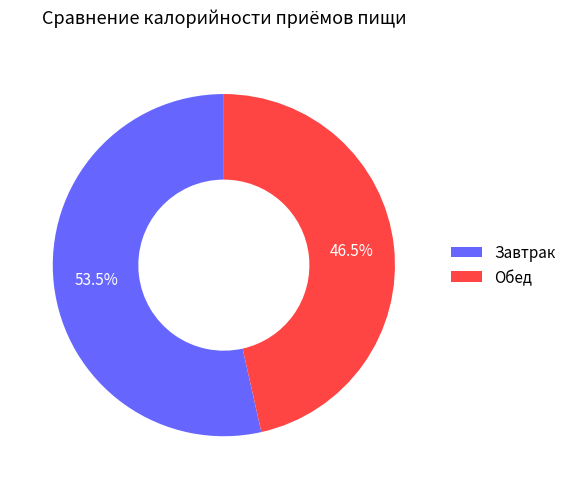

Which has a higher value, Завтрак or Обед?

Завтрак